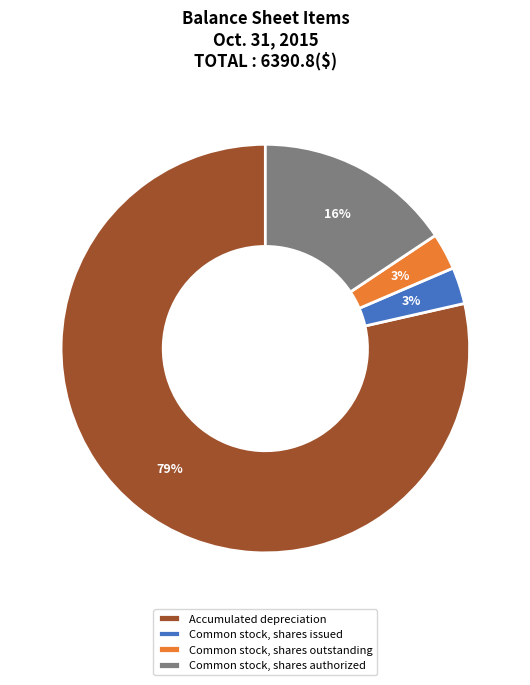

Is there any slice that represents more than half of the pie?

Yes